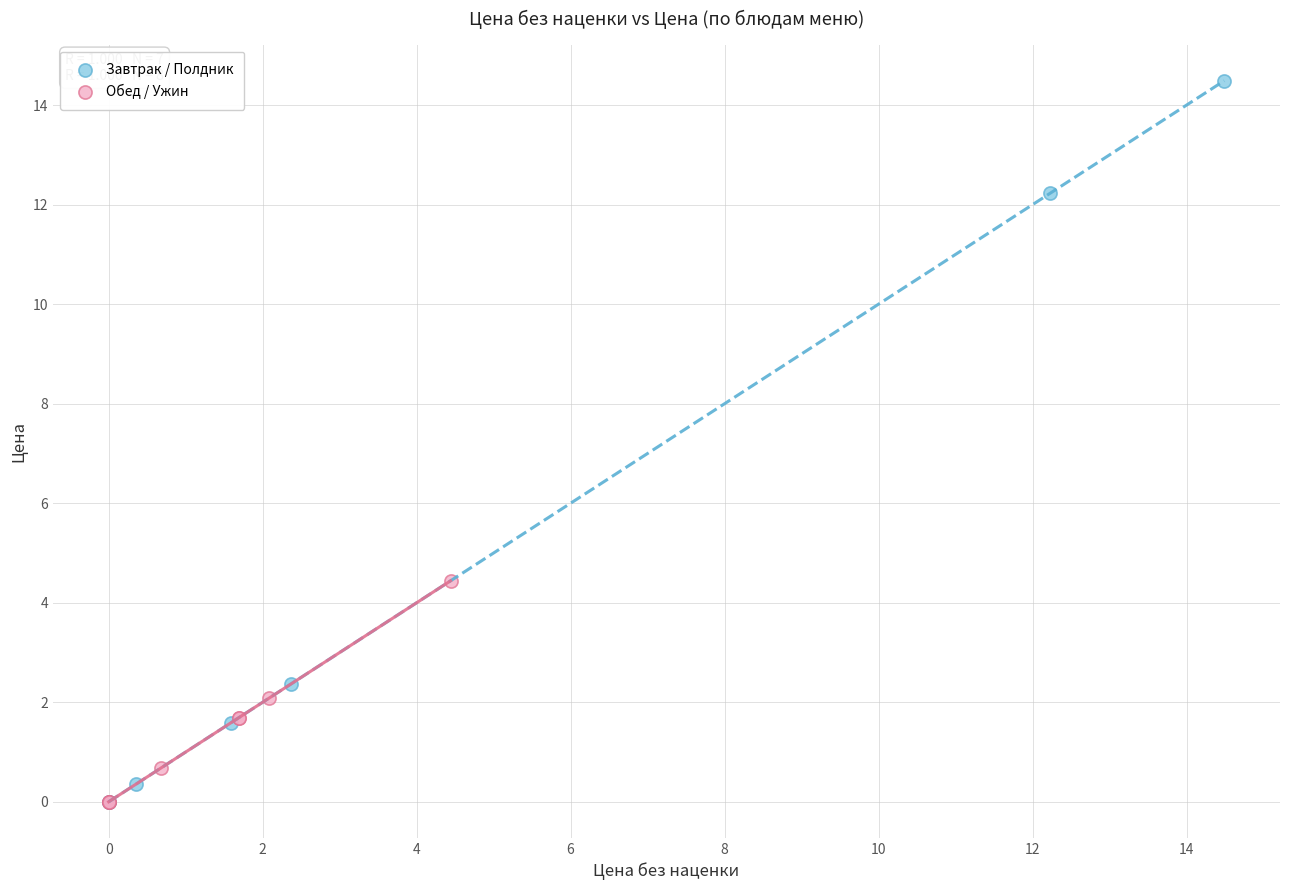

Which series reaches the maximum Y coordinate?

Завтрак / Полдник